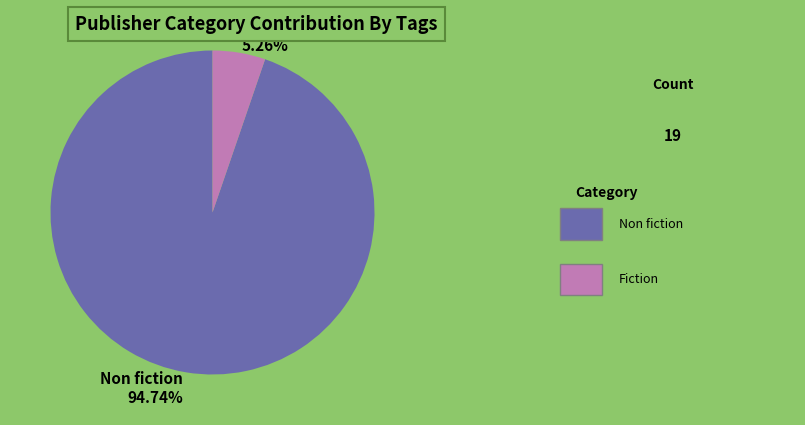

To the nearest percent, what is the difference between the Non fiction and Fiction slice percentages?

89%